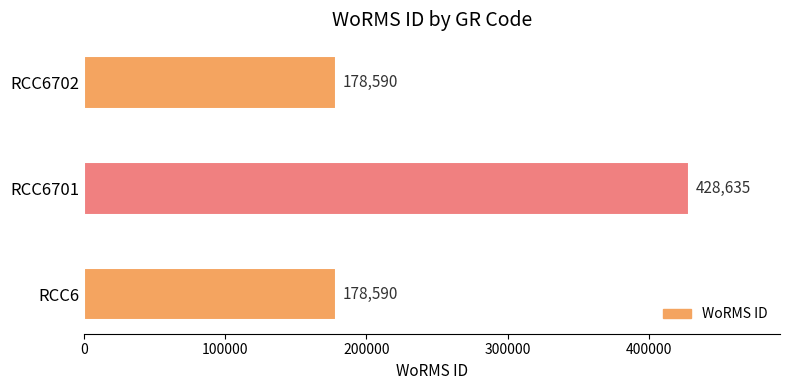

How many data points are above 178590?

1